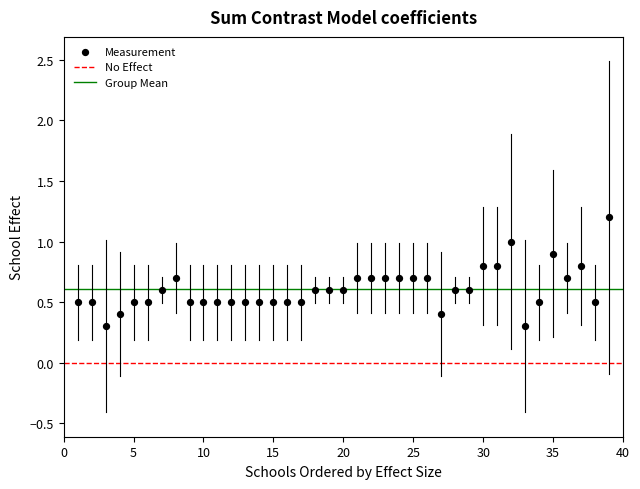

What is the range of Y values (max minus min)?

0.9